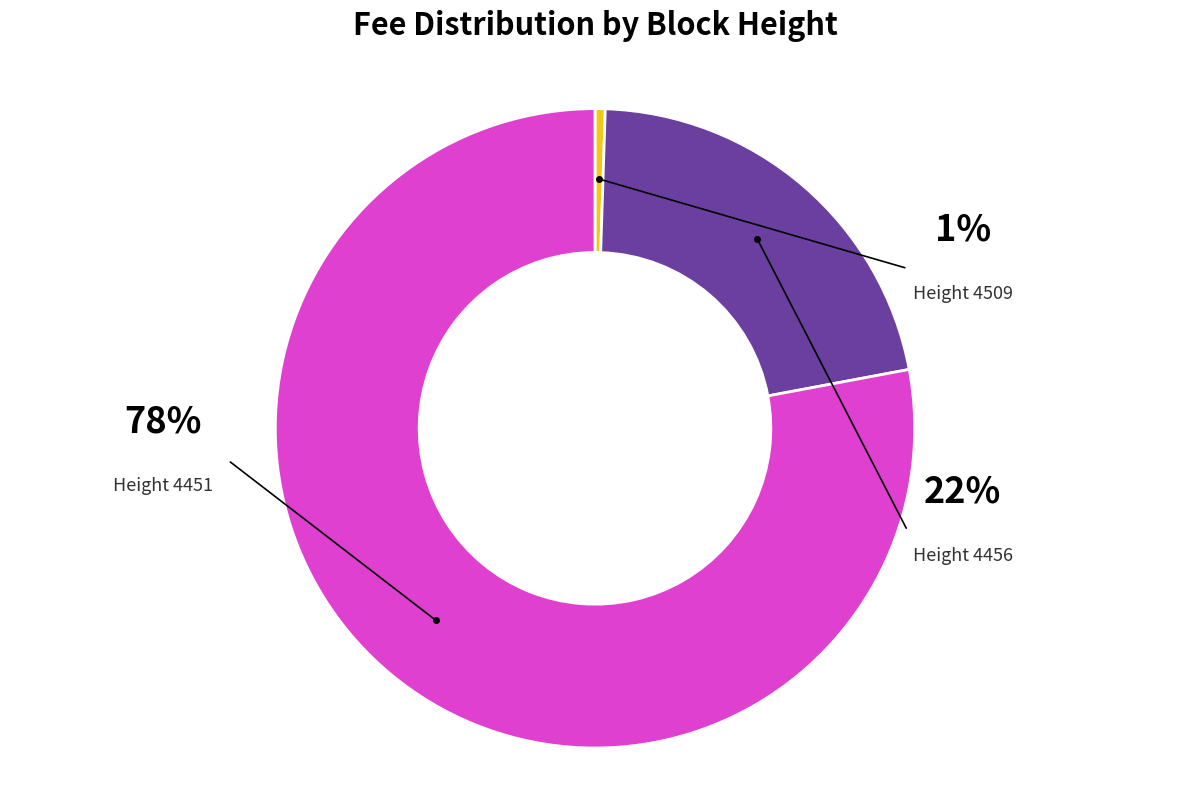

To the nearest percent, what is the difference between the largest and smallest slice percentages?

77%